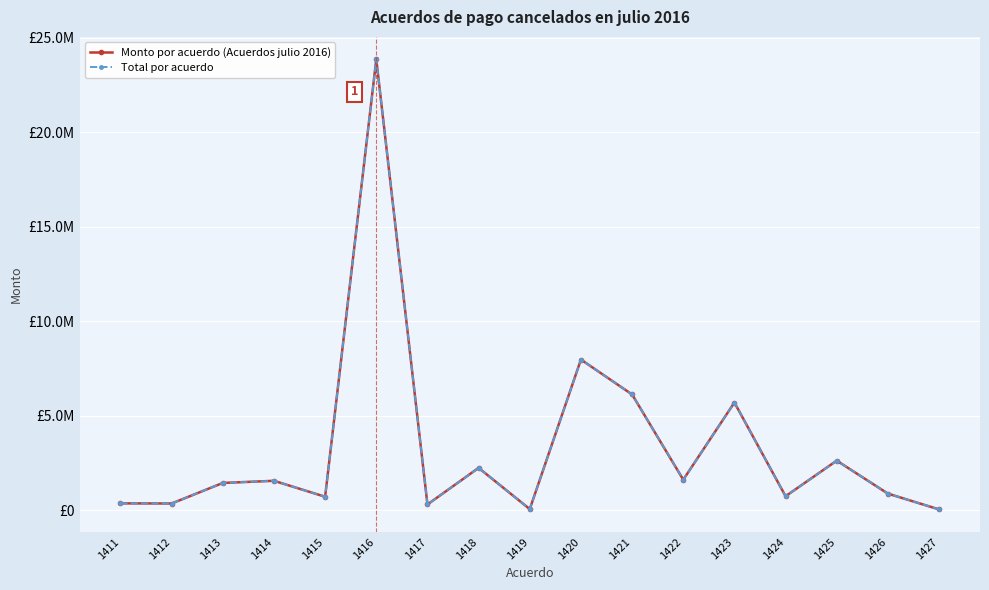

Is it true that Total por acuerdo equals 299000.0 at 1417?

True